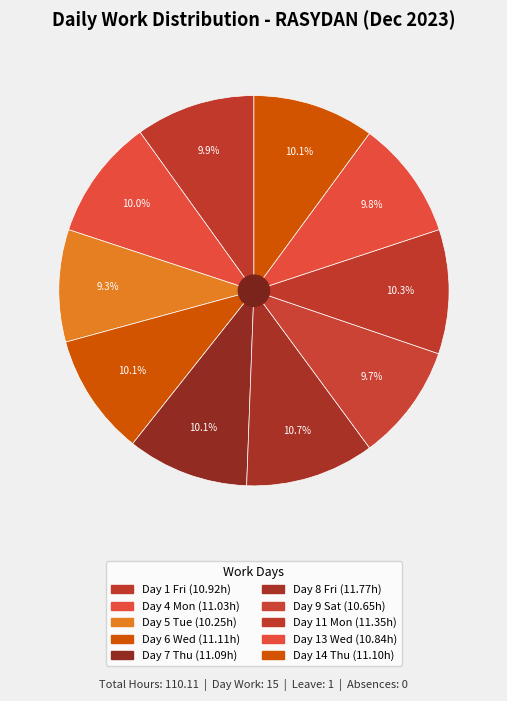

Count the number of slices in the pie.

10